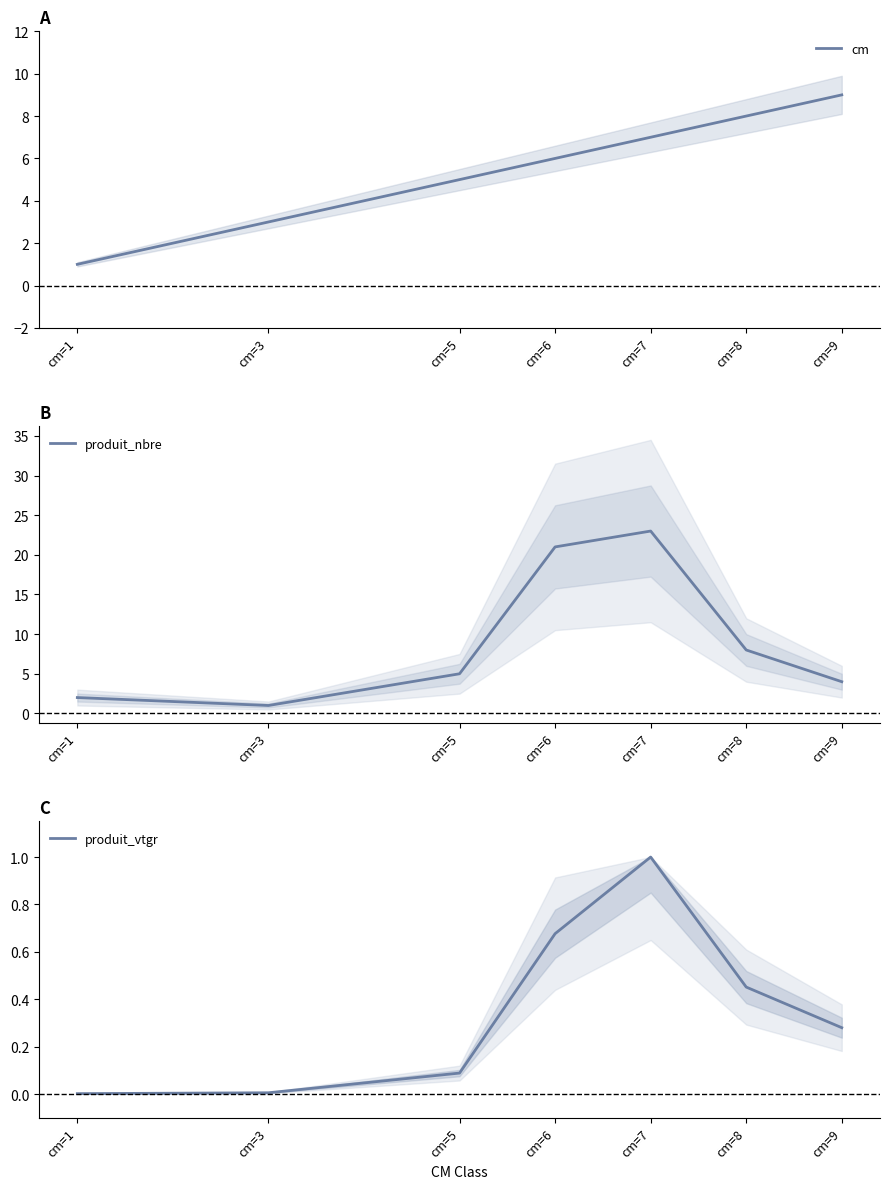

At which label does produit_nbre first exceed 5?

cm=6